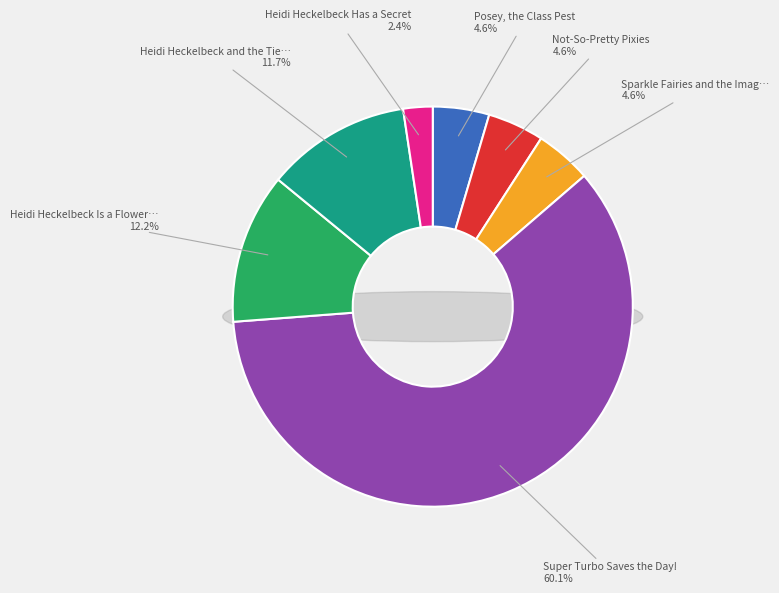

Which category has the smallest portion of the pie?

Heidi Heckelbeck Has a Secret